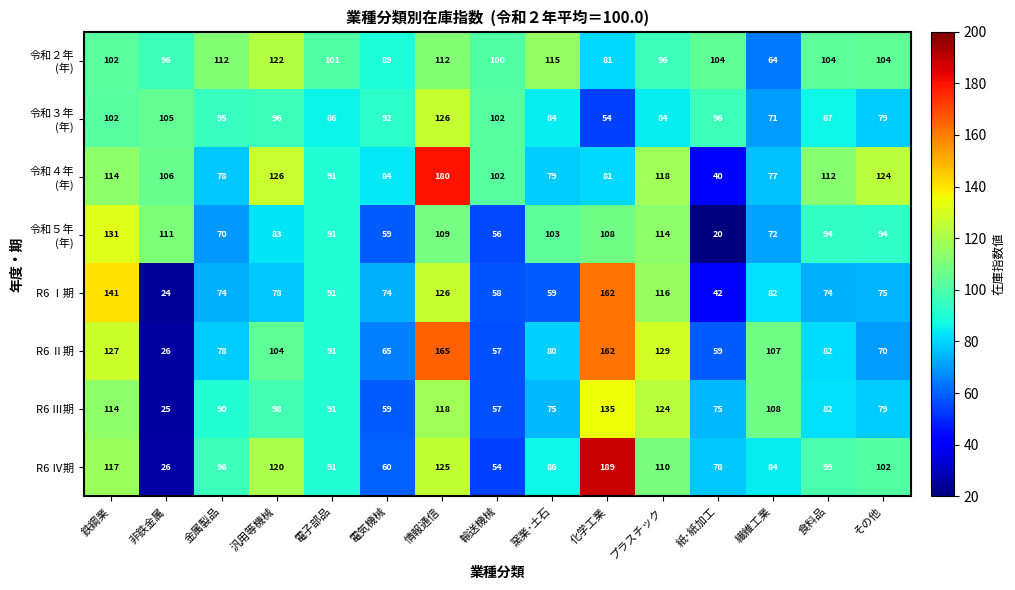

What is the total value across all series at 繊維工業?

665